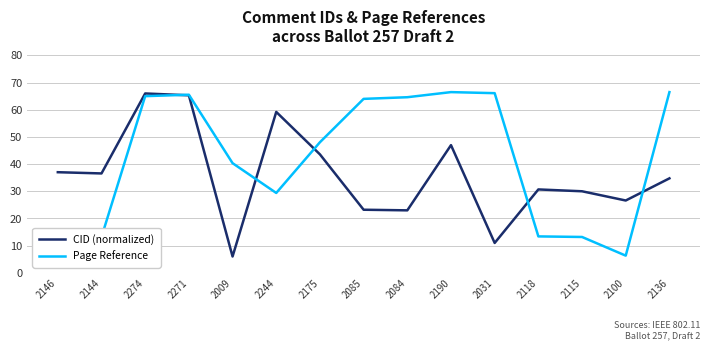

What are all the series names shown in the legend?

CID (normalized), Page Reference